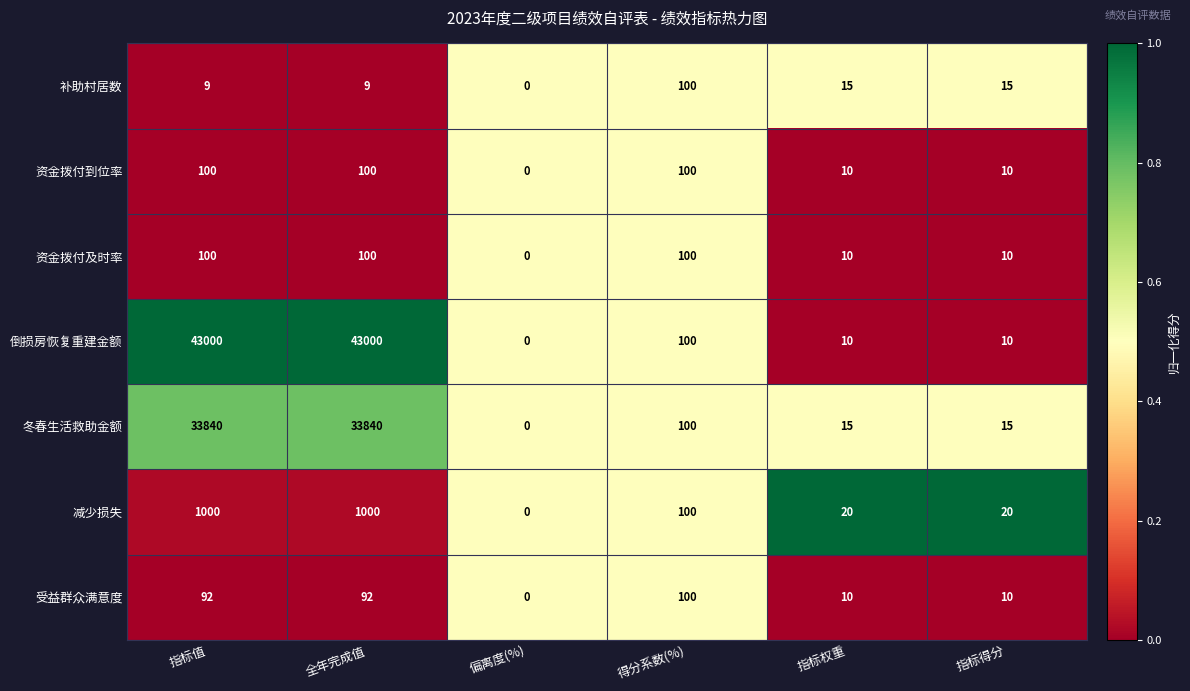

Which series has the largest range (max minus min)?

倒损房恢复重建金额